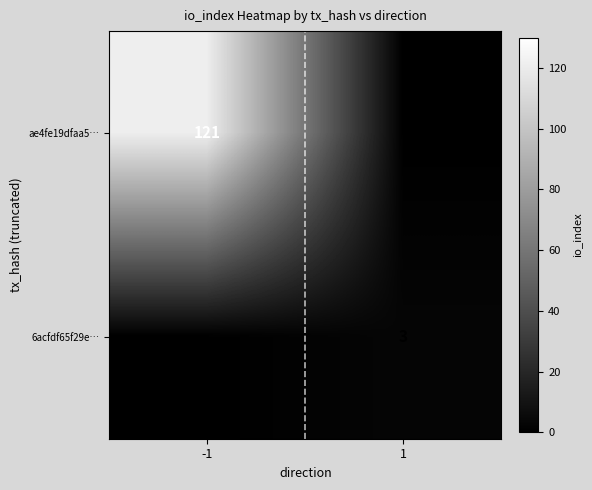

True or false: 6acfdf65f29e… has a value of 3 at 1.

True